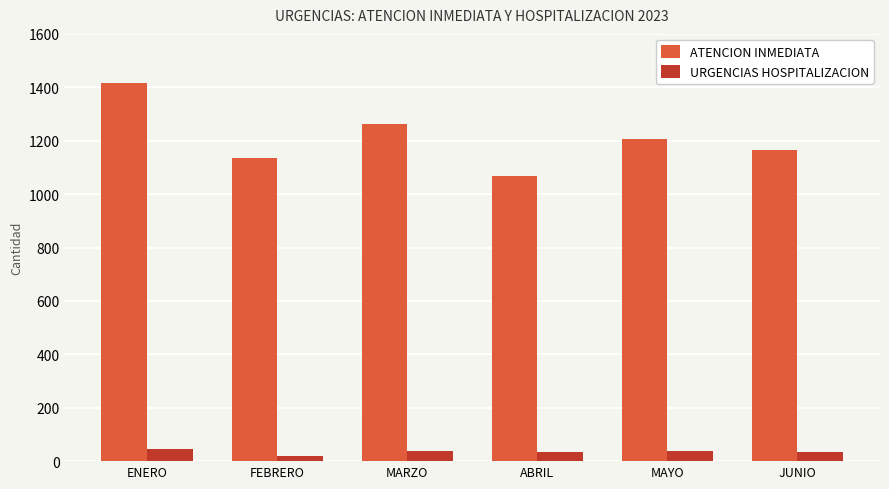

What is the difference between the URGENCIAS HOSPITALIZACION values at MAYO and ENERO?

6